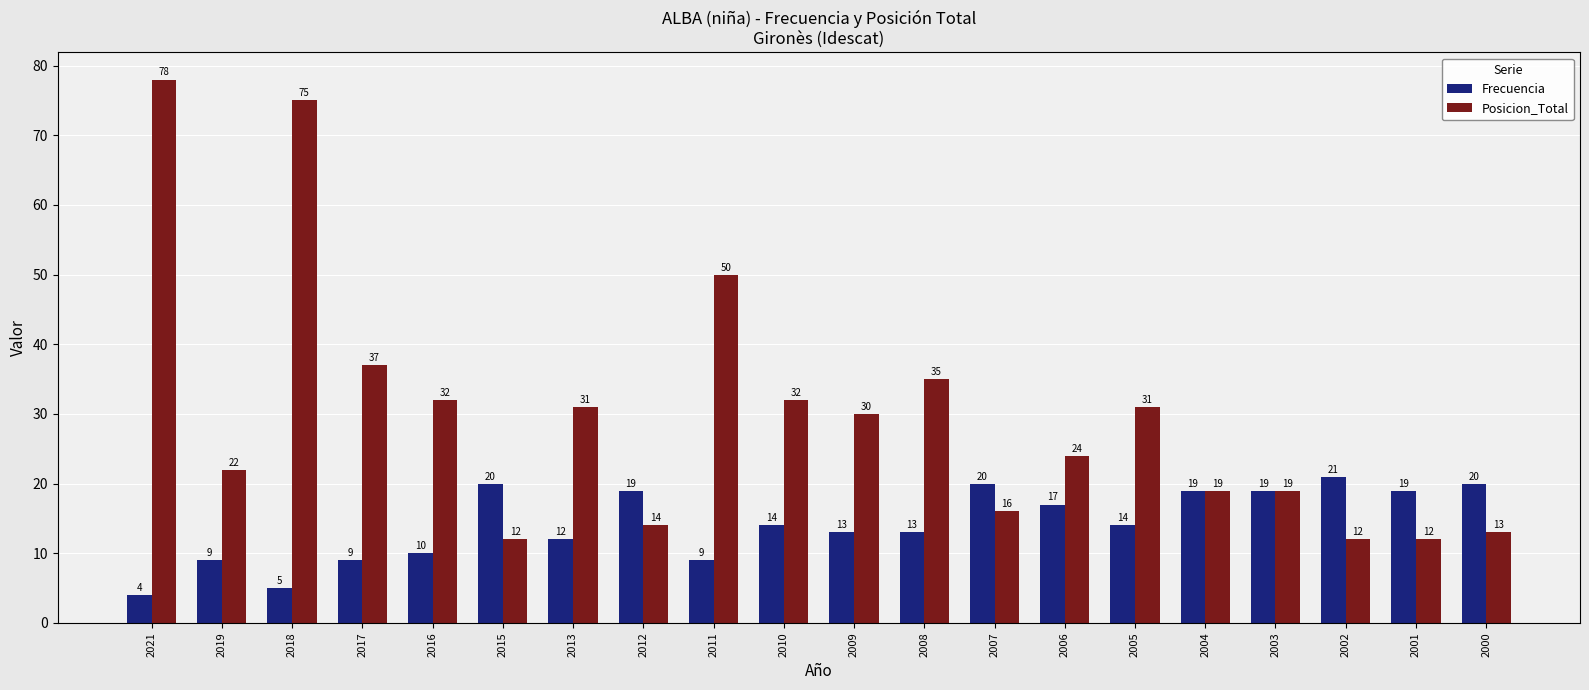

Between 2019 and 2009, which series saw the biggest shift?

Posicion_Total